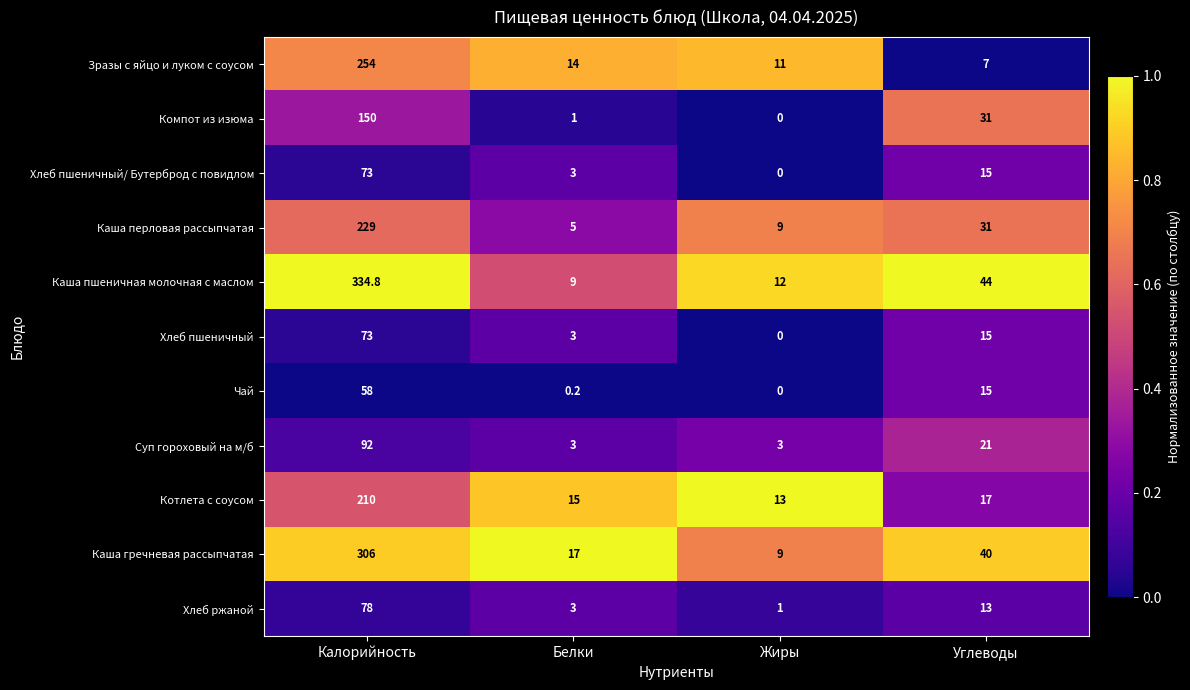

At which label does Хлеб пшеничный first exceed 15?

Калорийность